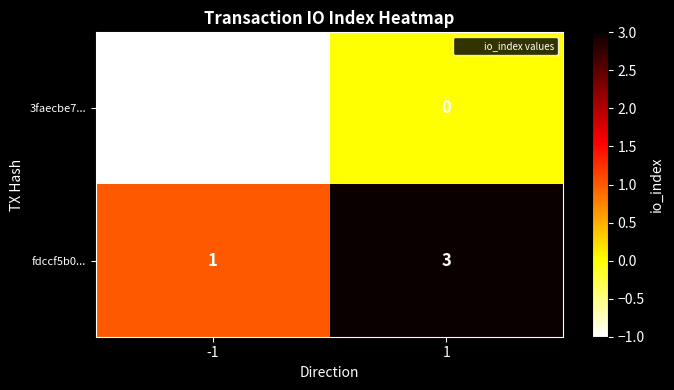

Reading left to right, what are all the values shown in this chart?

3faecbe7...: -1=-1	1=0
fdccf5b0...: -1=1	1=3